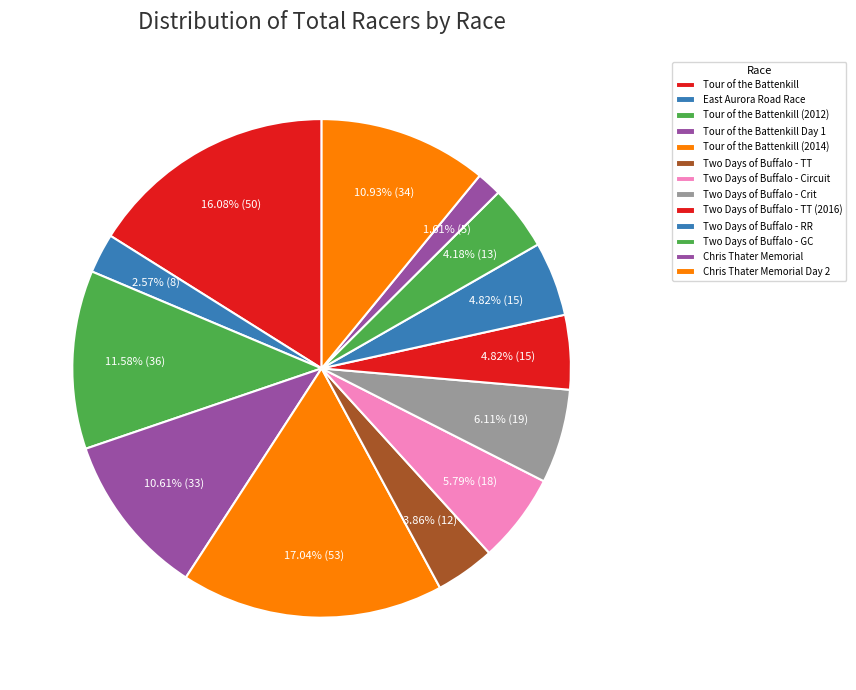

What is the largest slice in the pie chart?

Tour of the Battenkill (2014)